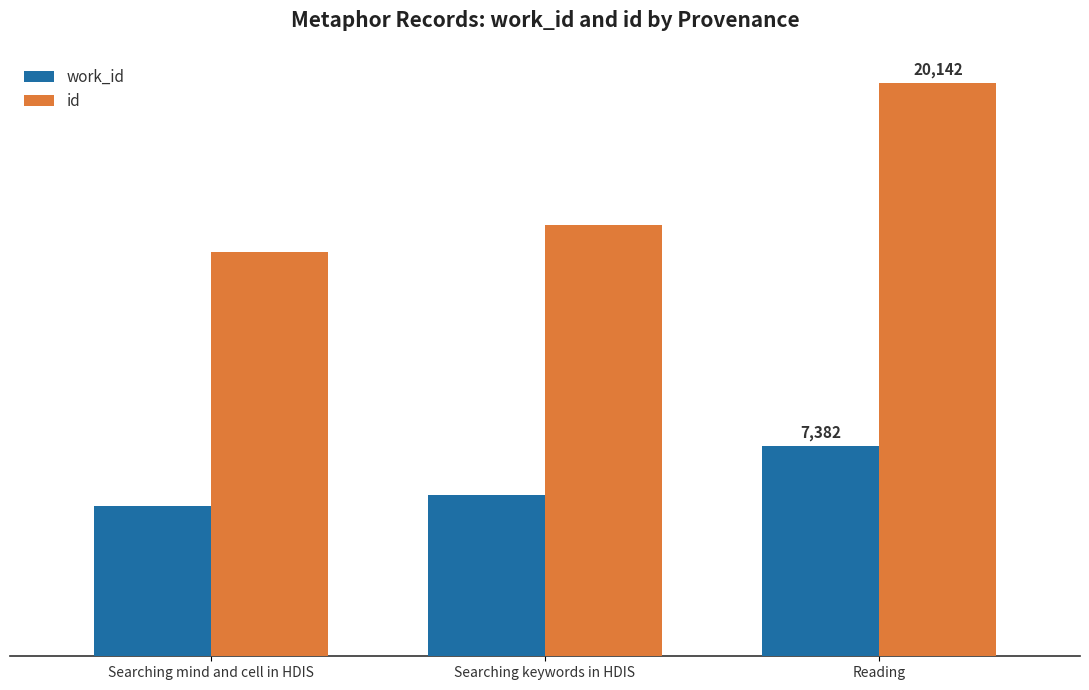

Reading left to right, transcribe all the data shown in this chart.

work_id: Searching mind and cell in HDIS=5292	Searching keywords in HDIS=5682	Reading=7382
id: Searching mind and cell in HDIS=14218	Searching keywords in HDIS=15157	Reading=20142